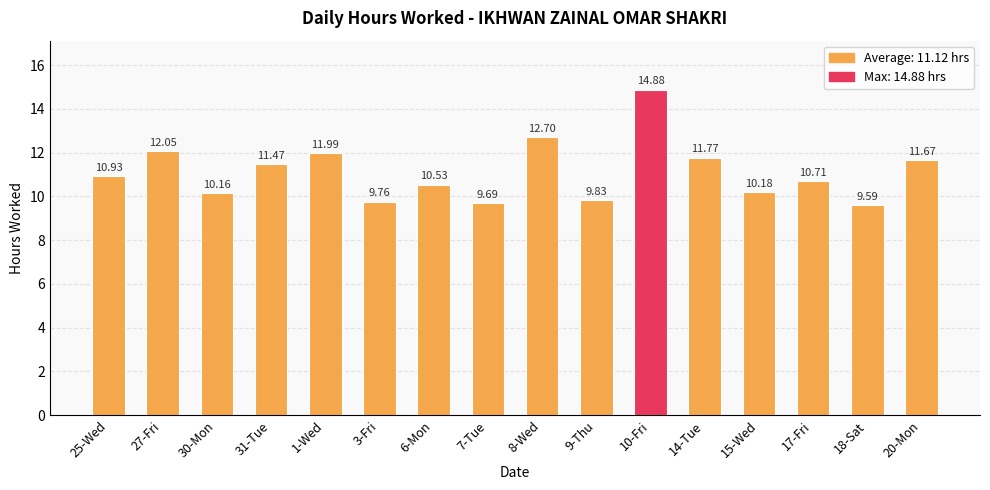

Rank the categories by value from highest to lowest.

10-Fri, 8-Wed, 27-Fri, 1-Wed, 14-Tue, 20-Mon, 31-Tue, 25-Wed, 17-Fri, 6-Mon, 15-Wed, 30-Mon, 9-Thu, 3-Fri, 7-Tue, 18-Sat